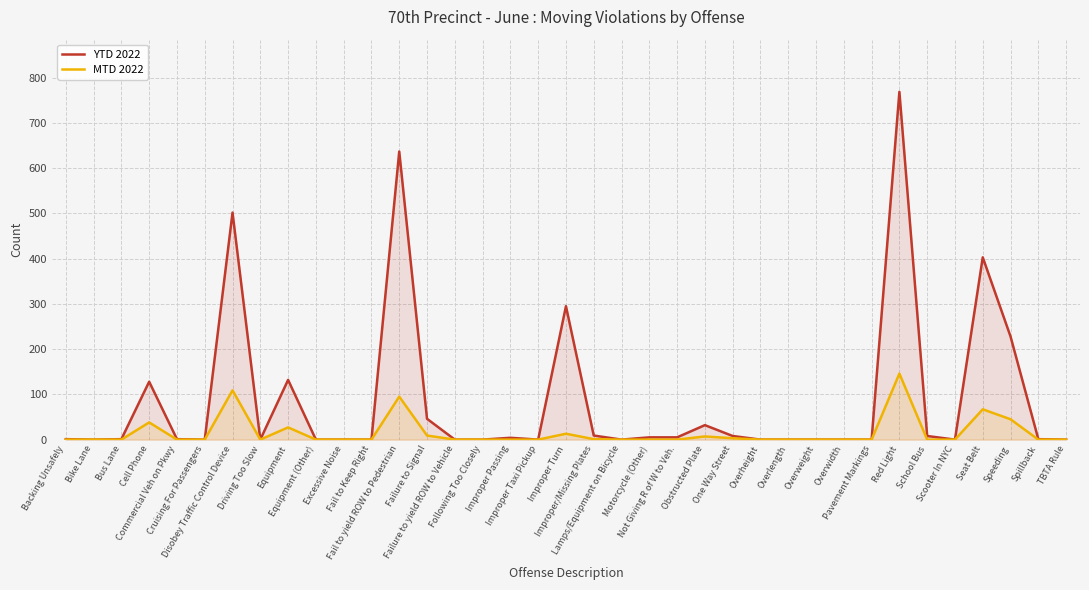

Reading left to right, what are all the values shown in this chart?

YTD 2022: 1	0	1	128	1	0	502	0	132	0	0	0	637	46	0	0	4	0	295	9	0	5	5	32	8	0	0	0	0	0	769	8	0	403	228	1	0
MTD 2022: 0	0	0	38	0	0	109	0	27	0	0	0	95	9	0	0	0	0	13	1	0	0	0	7	3	0	0	0	0	0	146	0	0	67	45	0	0